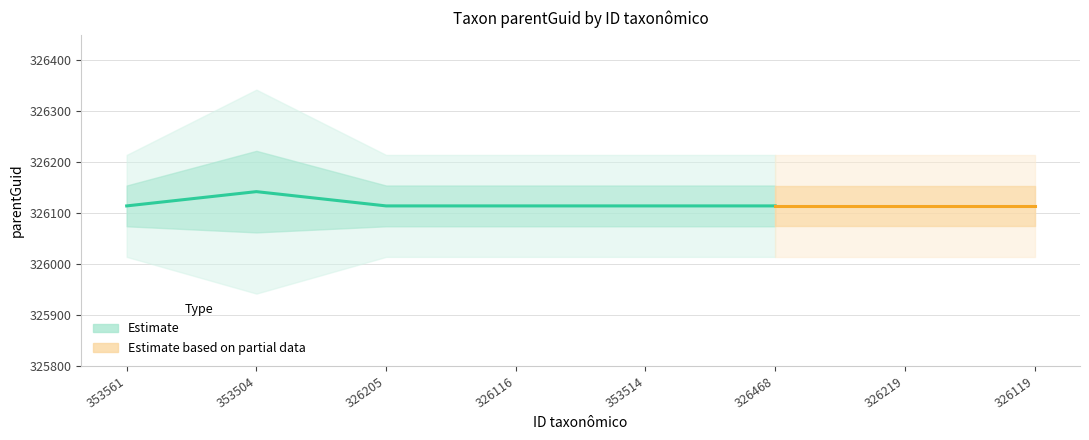

Count the number of categories in the chart.

8